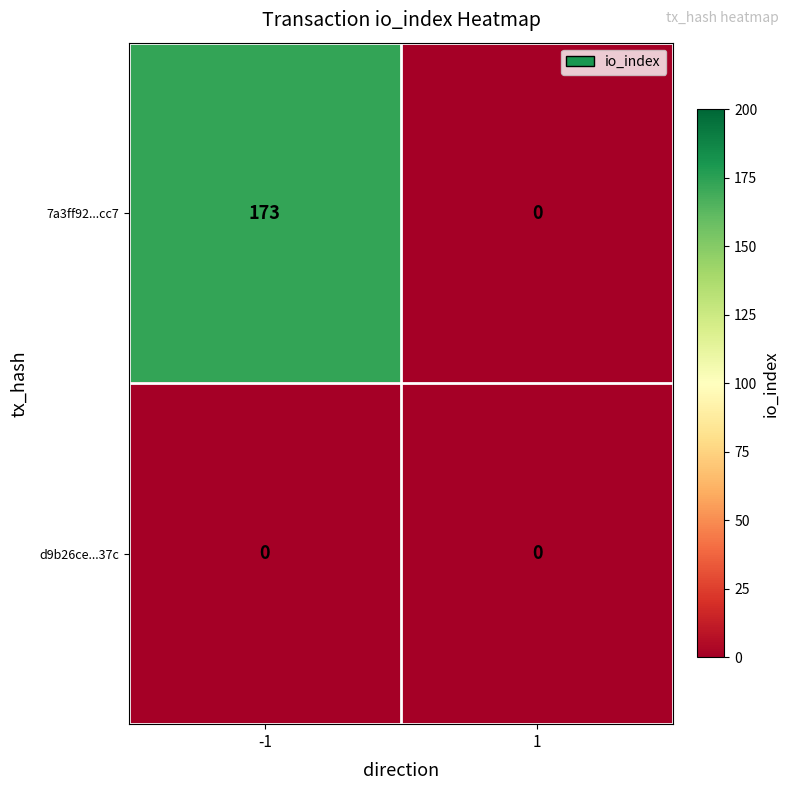

How many data points does each series have?

2